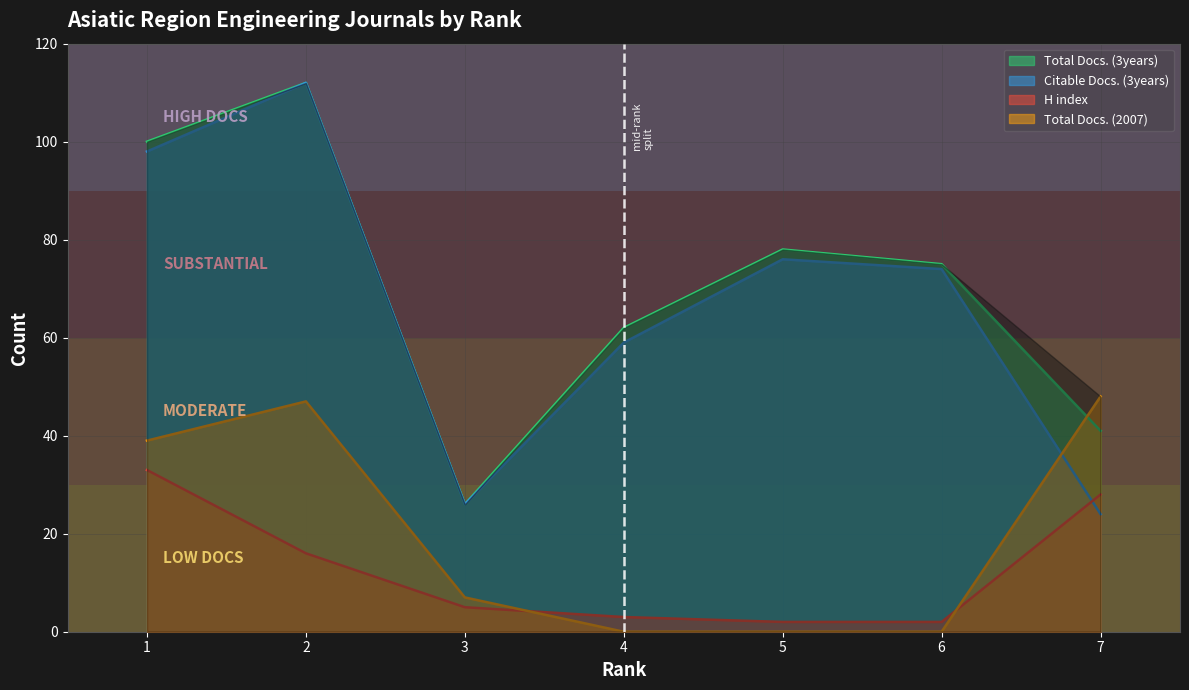

How many lines are shown in the chart?

4